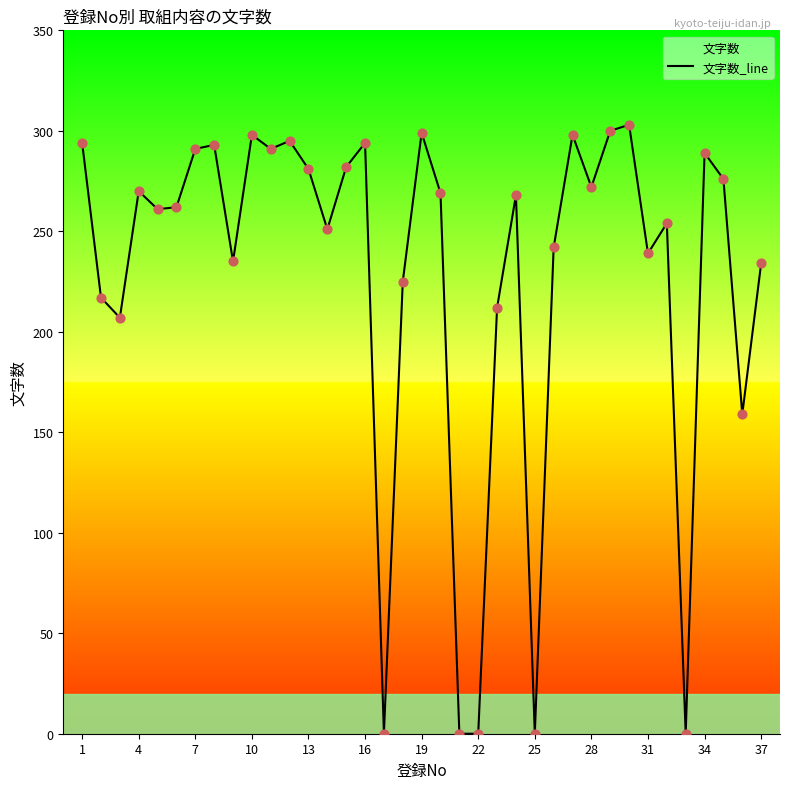

What is the ratio of the value at 31 to the value at 37?

1.0